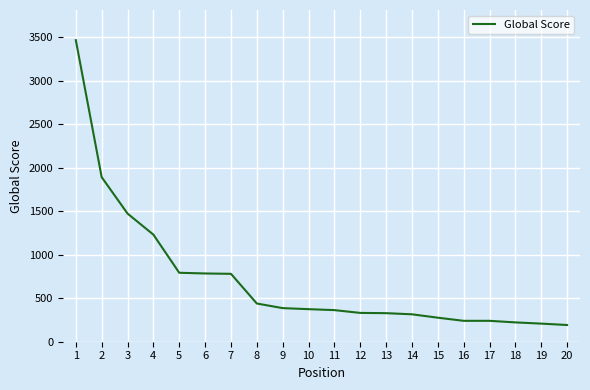

What is the smallest value displayed?

192